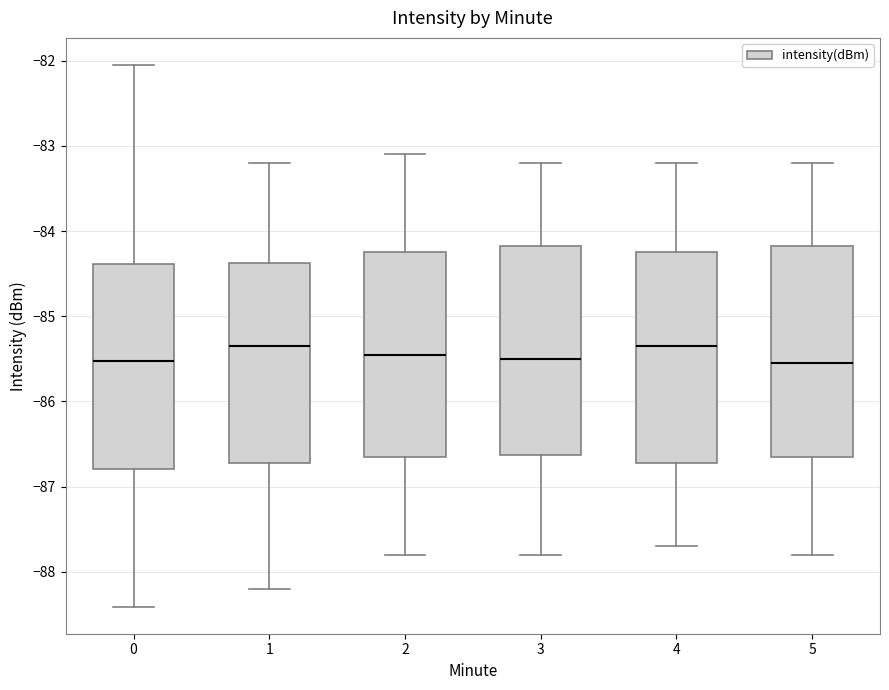

Reading left to right, read every box against the y-axis: the position of its median line, the range the box covers, and the ends of its whiskers. The values are not printed on the chart, so give them approximately, as read against the axis.

0: median -85.5, box -86.8 to -84.4, whiskers -88.4 to -82.0
1: median -85.3, box -86.7 to -84.4, whiskers -88.2 to -83.2
2: median -85.4, box -86.6 to -84.2, whiskers -87.8 to -83.1
3: median -85.5, box -86.6 to -84.2, whiskers -87.8 to -83.2
4: median -85.3, box -86.7 to -84.2, whiskers -87.7 to -83.2
5: median -85.5, box -86.6 to -84.2, whiskers -87.8 to -83.2